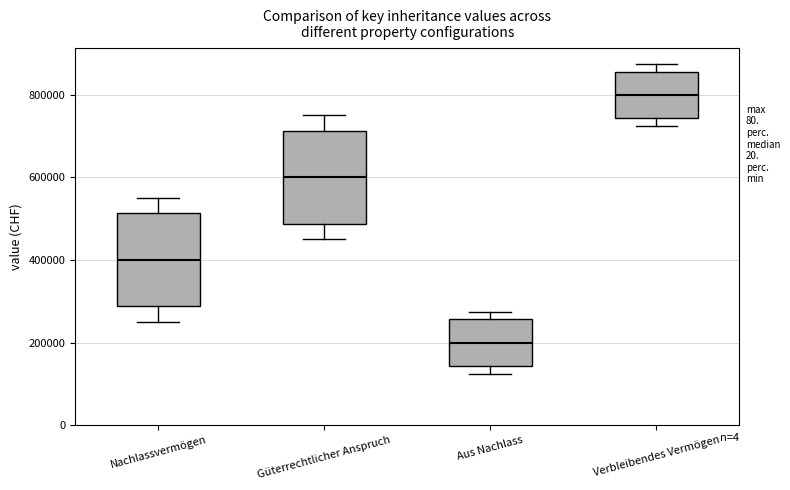

Which box's median line is the lowest?

Aus Nachlass